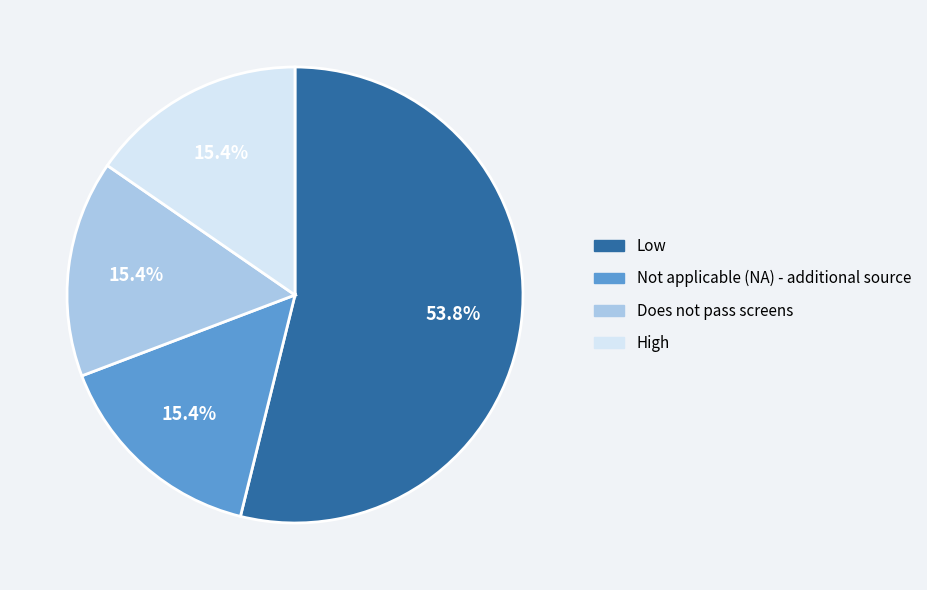

Is there any slice that represents more than half of the pie?

Yes